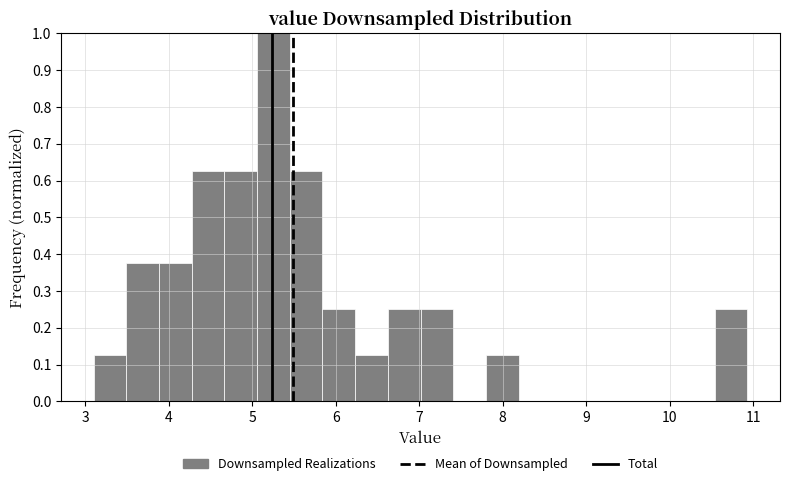

Read against the x-axis, roughly where is the centre of the tallest bar?

5.3